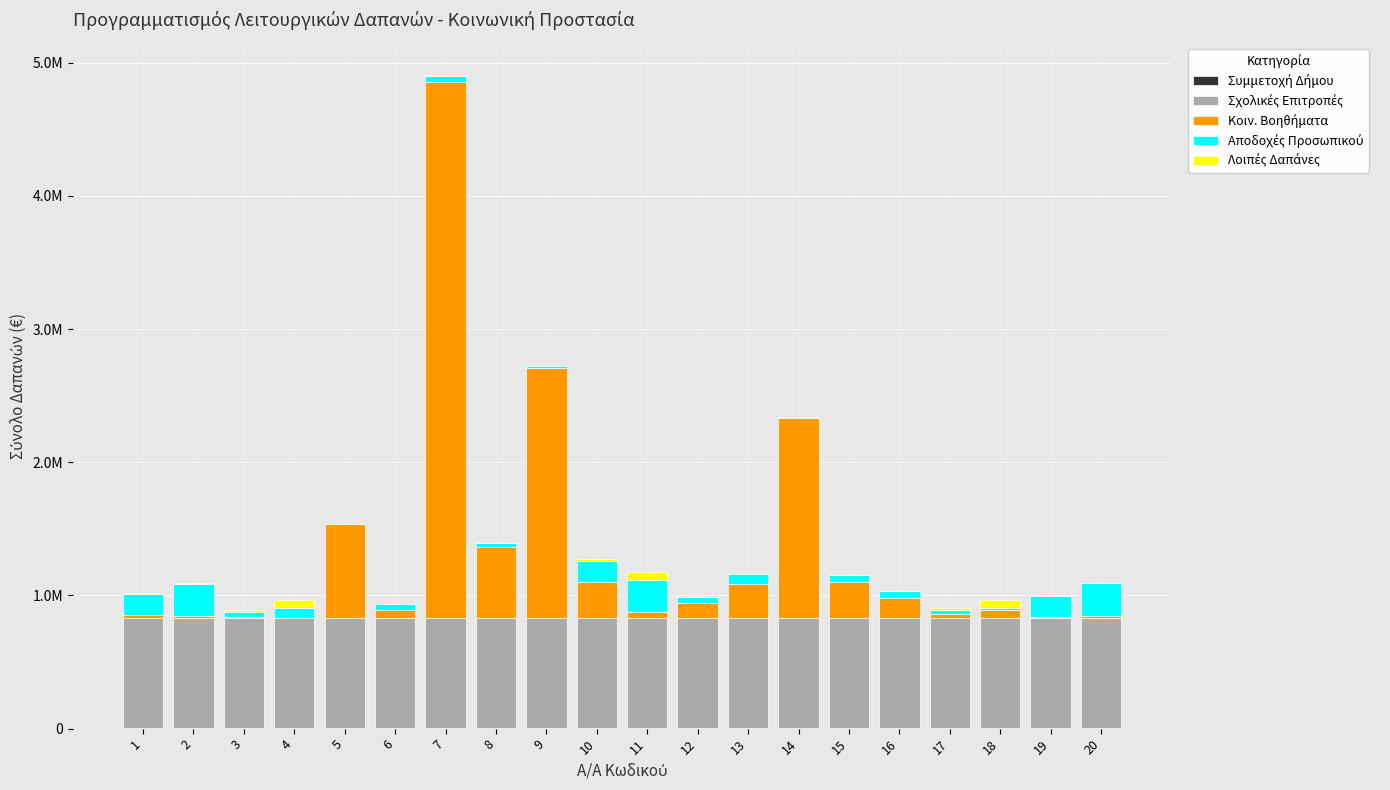

True or false: Αποδοχές Προσωπικού has a value of 23056 at 8.

False